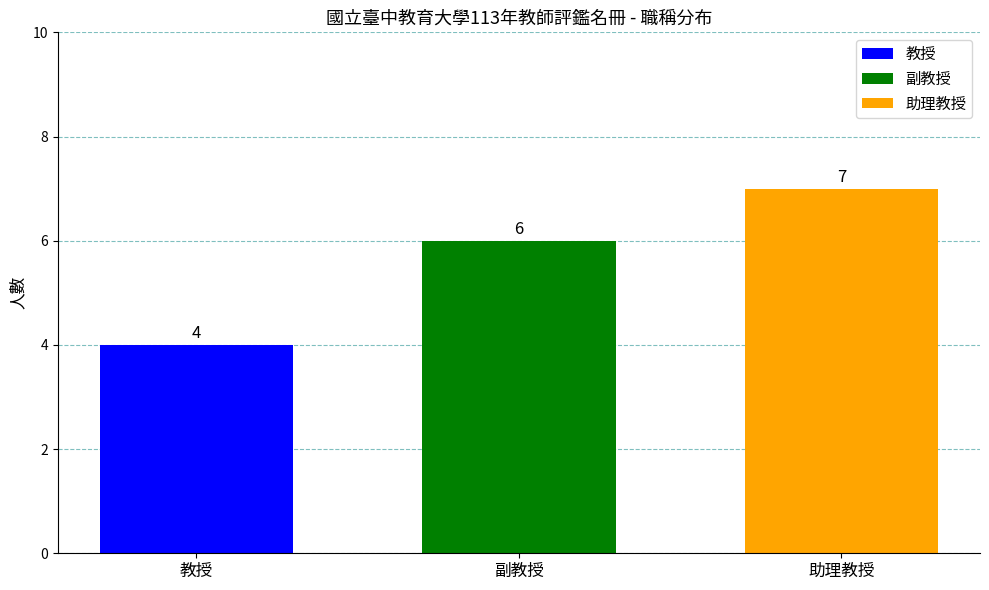

The value of 教授 at 副教授 is 6. True or false?

False